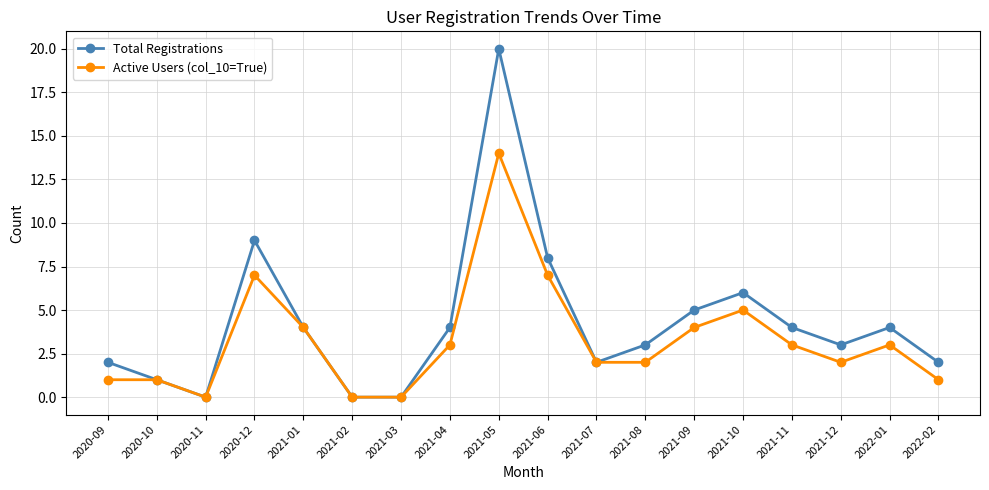

True or false: Total Registrations has more than 0 interior local peaks.

True